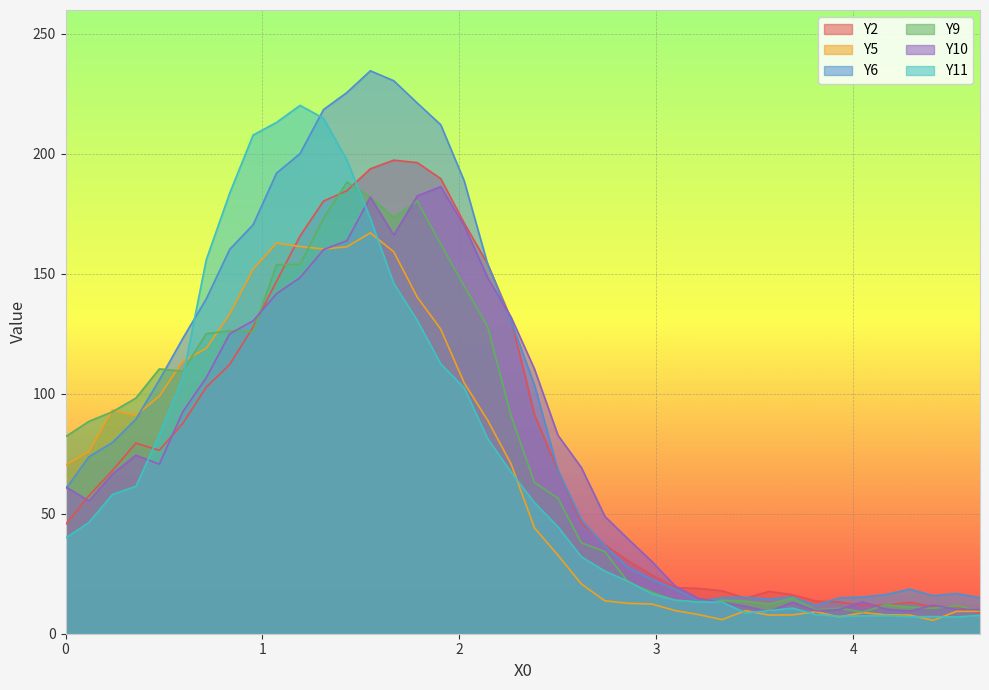

How many data points in Y5 are less than 70?

20